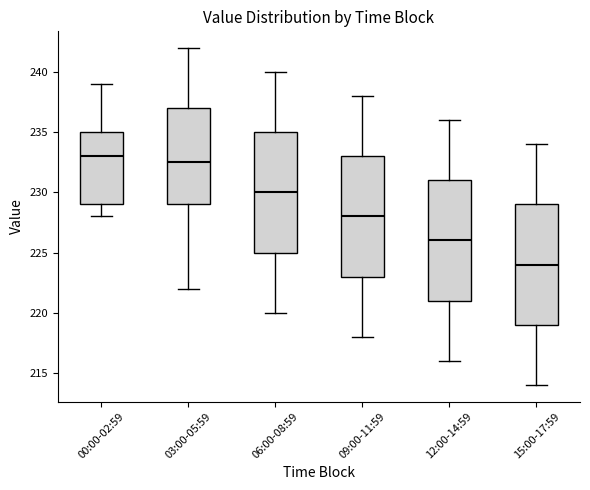

Where is the upper edge of the box for 00:00-02:59 on the y-axis? The values are not printed on the chart, so give them approximately, as read against the axis.

235.0